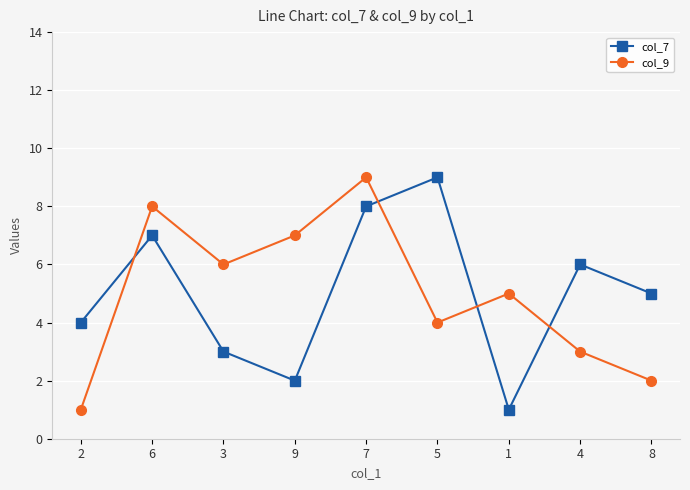

What is the sum of the col_9 values at 8 and 2?

3